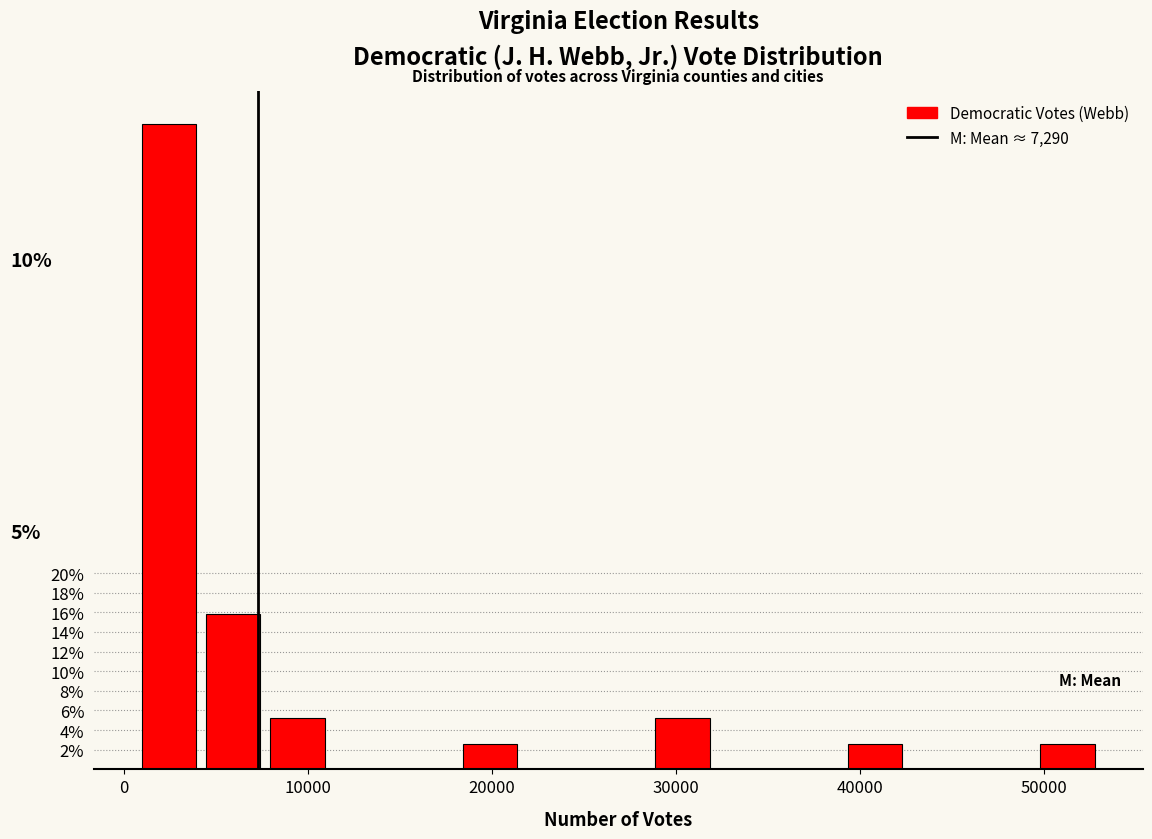

Read against the x-axis, roughly where is the centre of the tallest bar?

2000